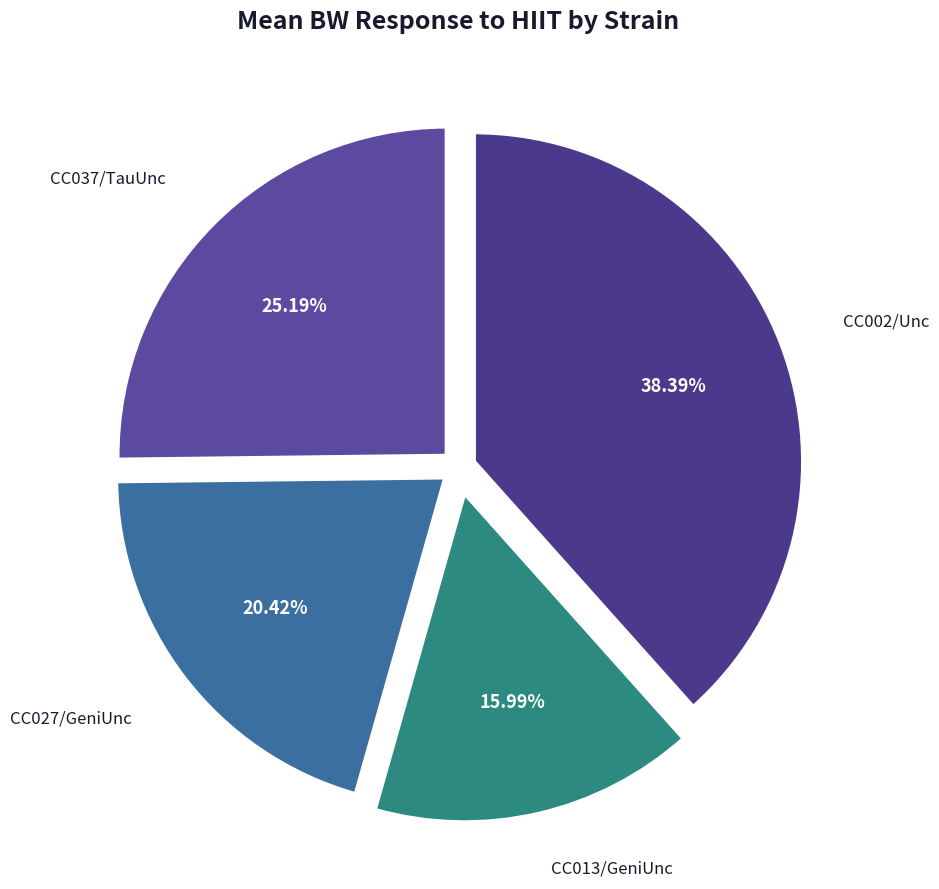

Between CC027/GeniUnc and CC002/Unc, which is larger?

CC002/Unc